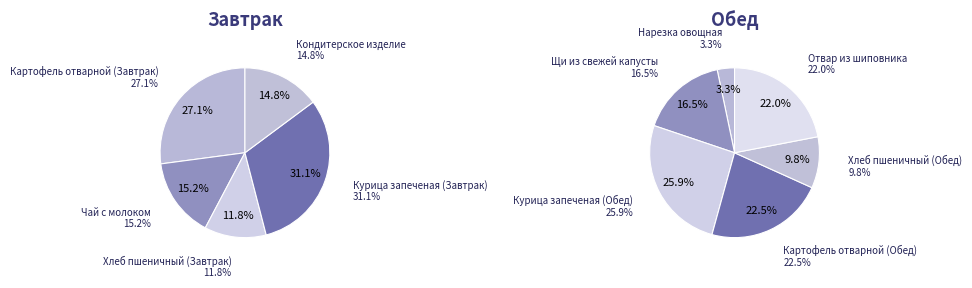

How many segments does this pie chart have?

11